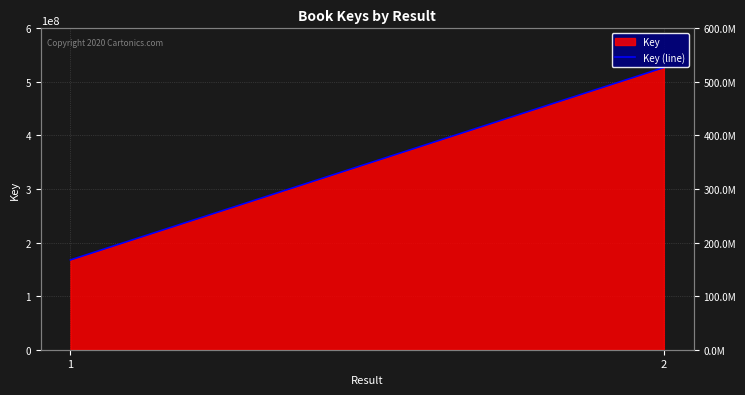

What is the value of the 1st point from the left?

167614687